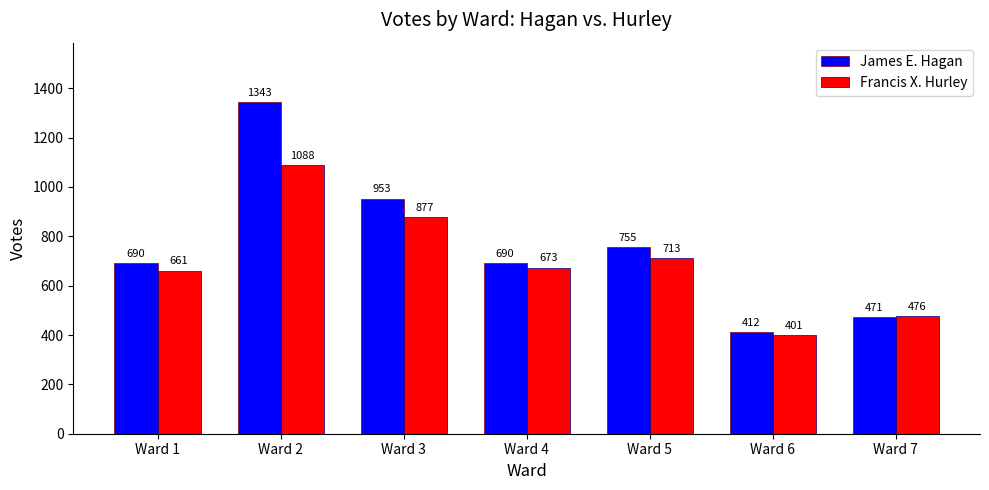

Which series has the widest spread of values?

James E. Hagan